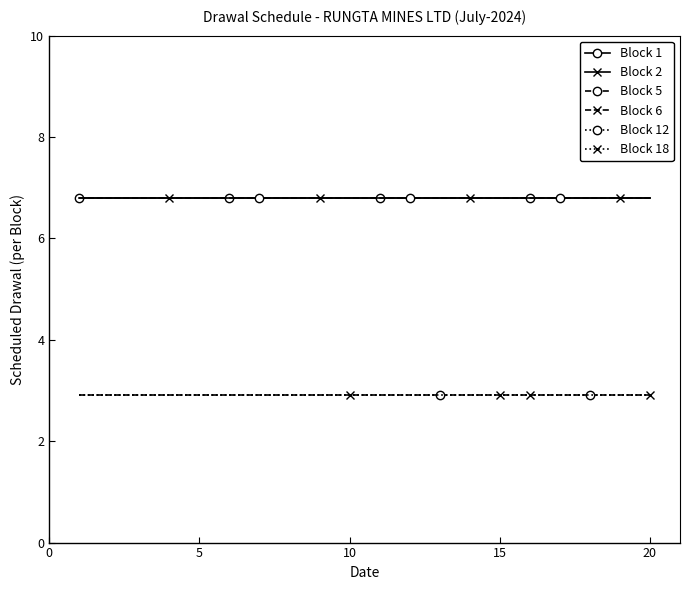

What is the maximum value shown in the chart?

6.8